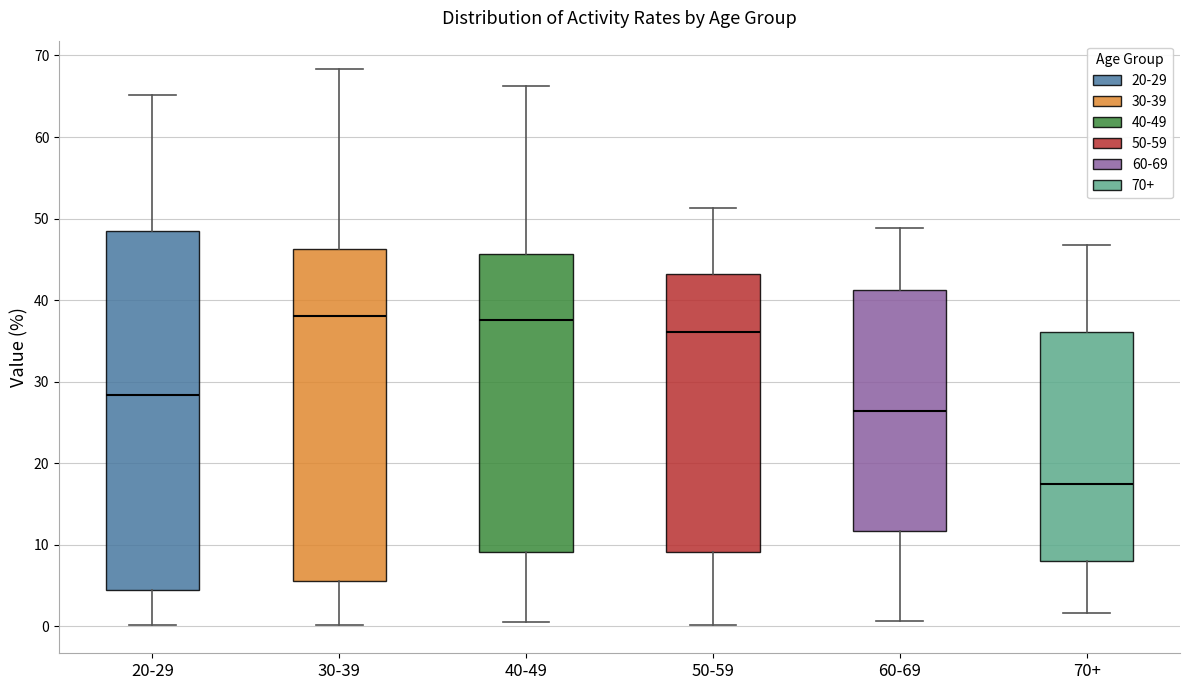

Which box's median line is the lowest?

70+